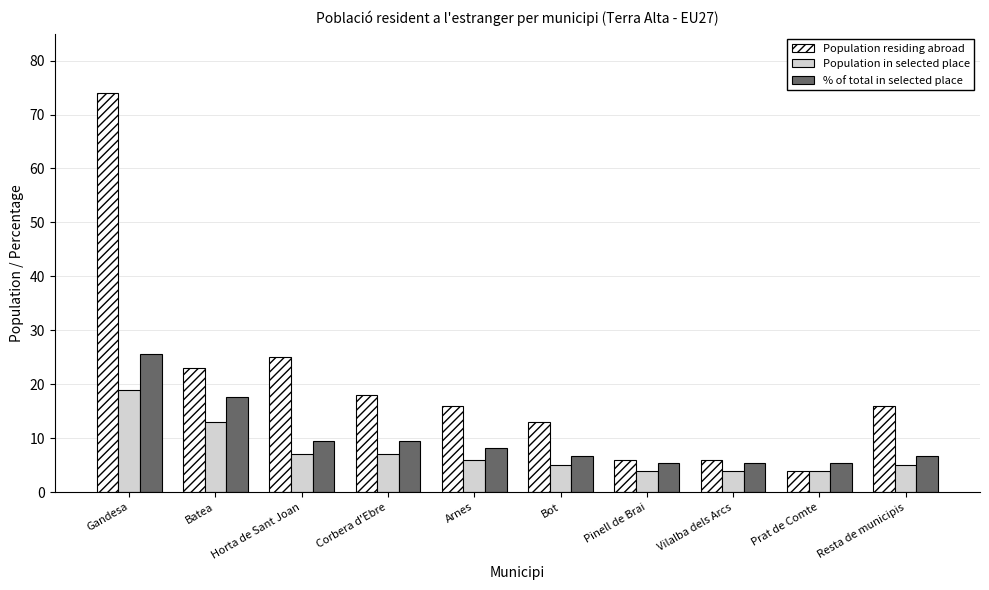

Is it true that % of total in selected place equals 9.5 at Corbera d'Ebre?

True